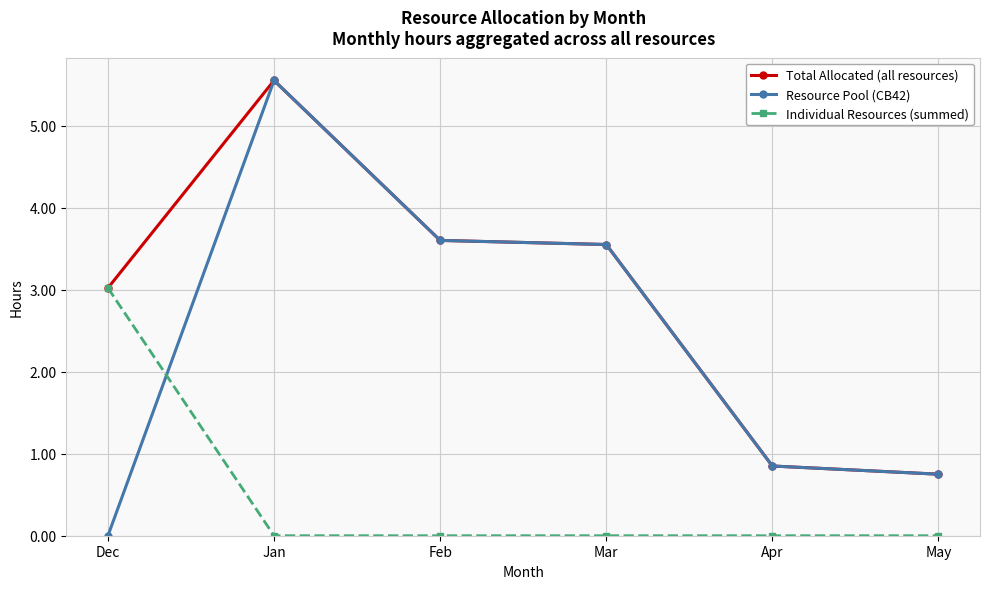

Where do Resource Pool (CB42) and Individual Resources (summed) first cross each other?

Dec and Jan